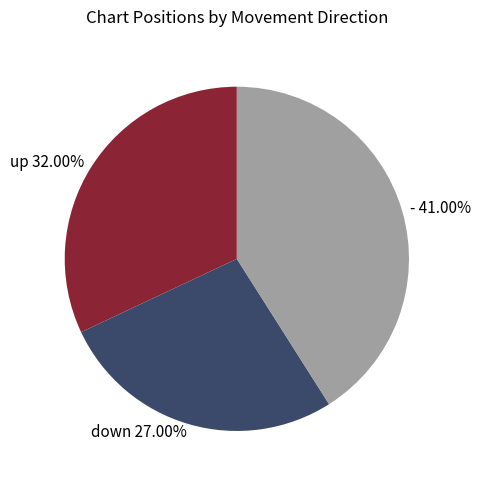

Do up 32.00% and - 41.00% together represent more than half of the pie?

Yes